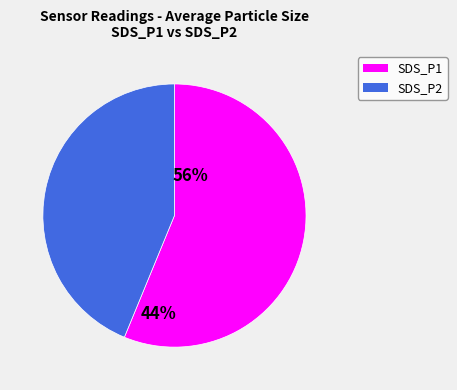

Does any single category account for the majority?

Yes